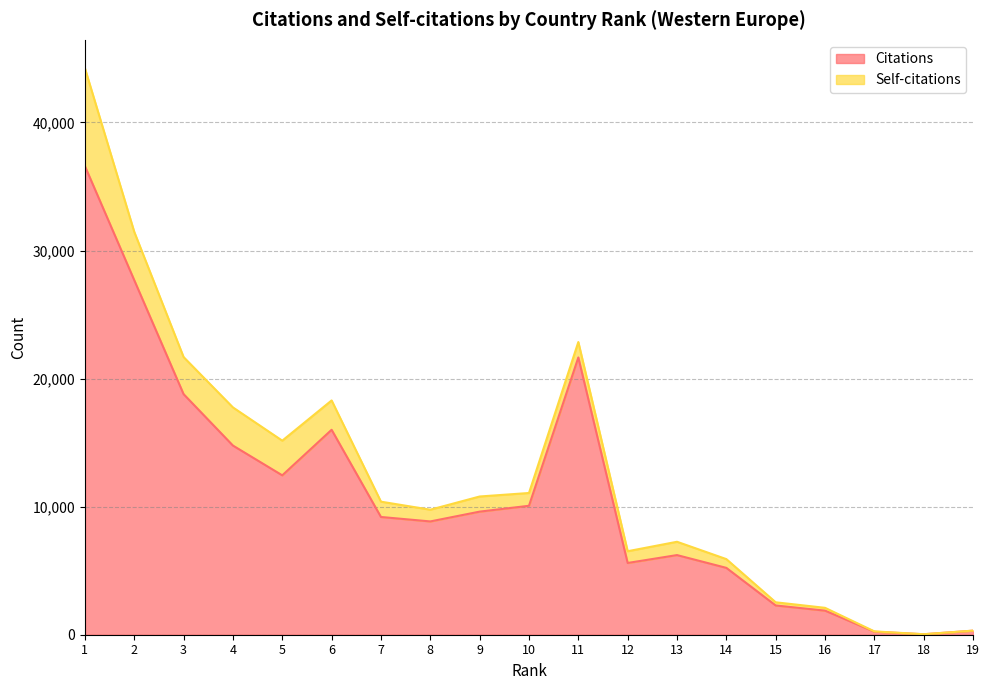

What is the minimum value shown in the chart?

37